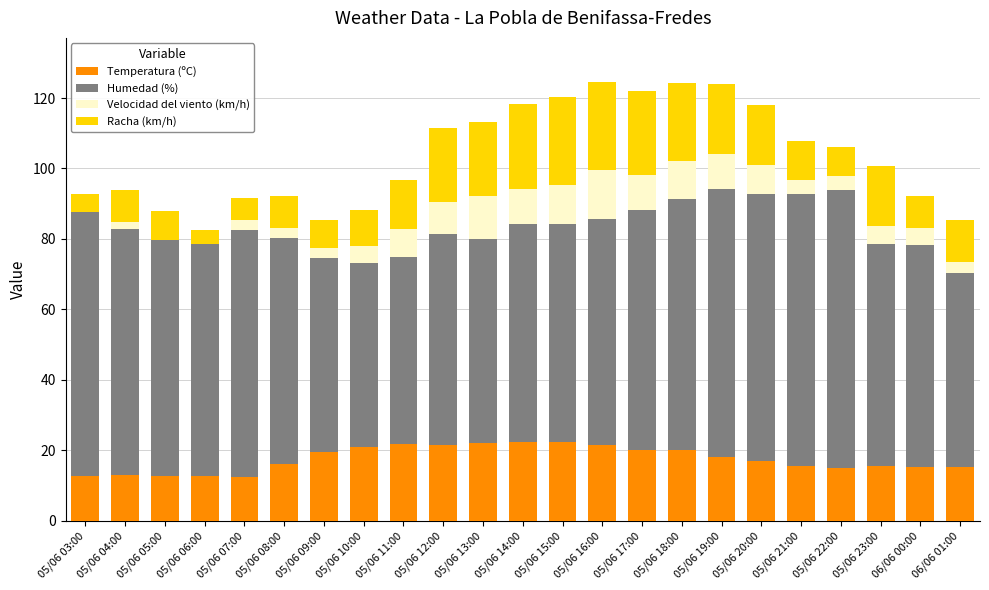

True or false: Temperatura (ºC) has a value of 16.9 at 05/06 20:00.

True